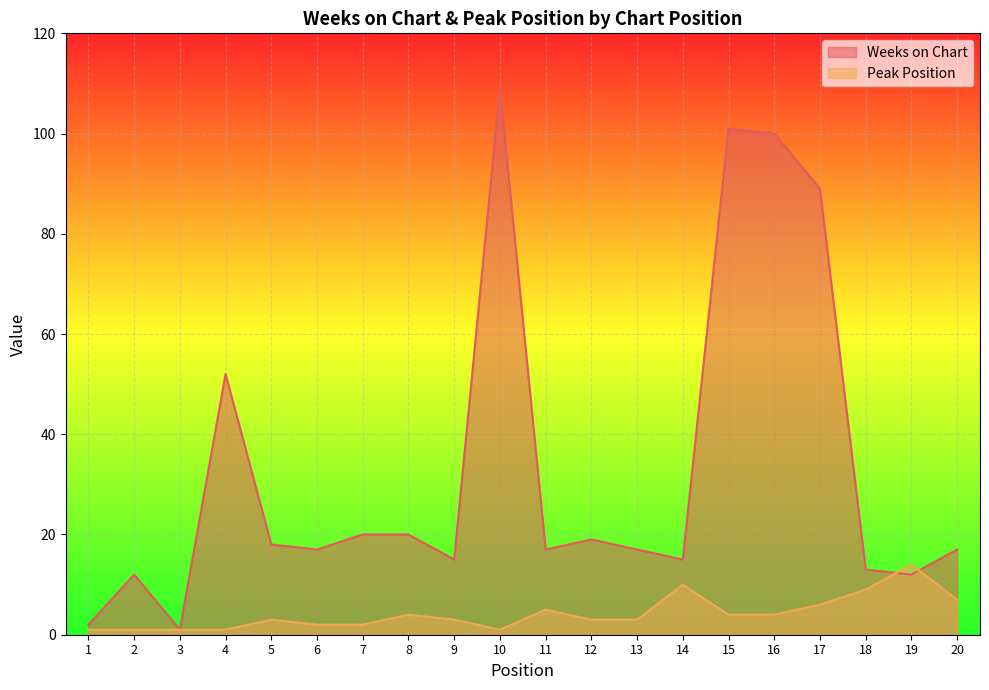

At how many categories does at least one series exceed 56?

4